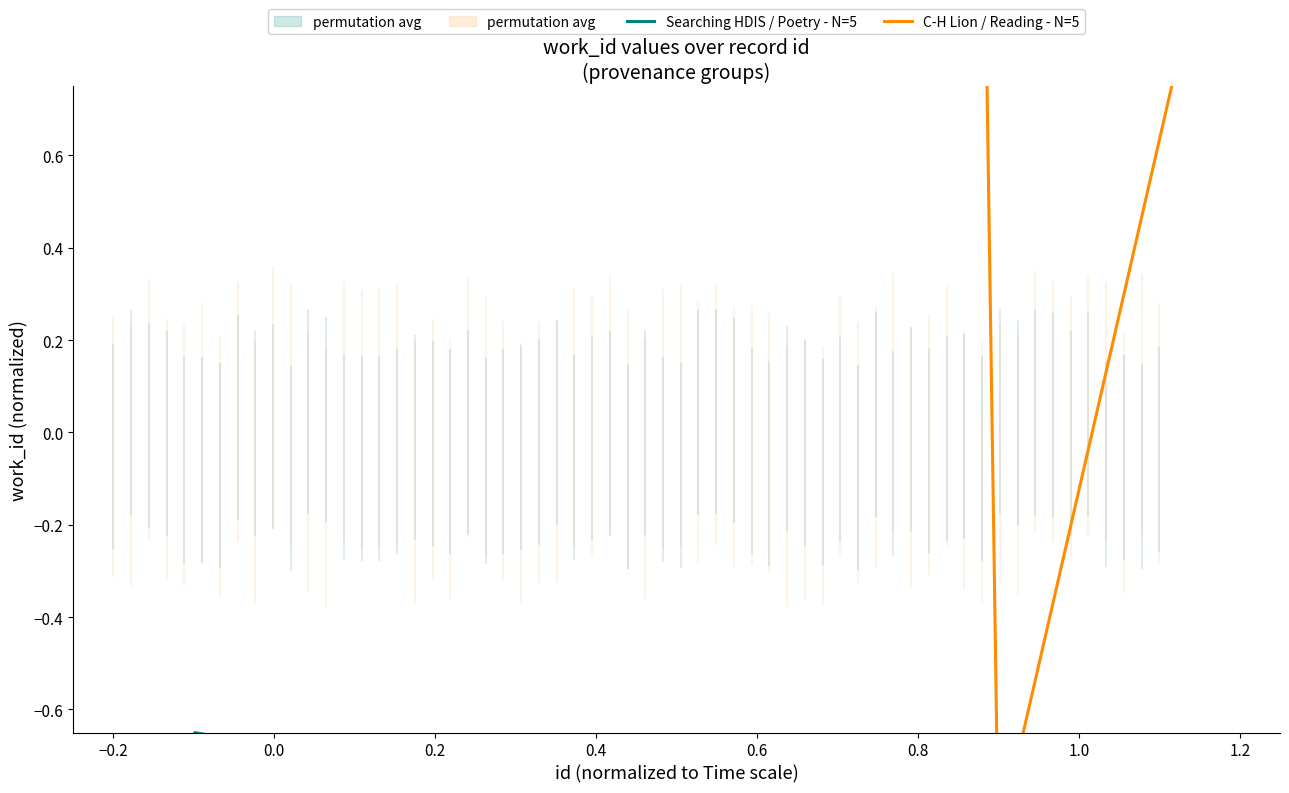

Which series has the largest total across all categories?

C-H Lion / Reading - N=5